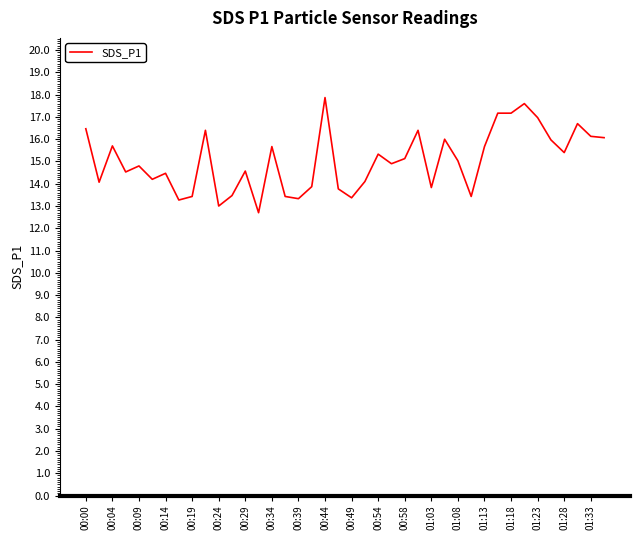

What is the minimum value shown in the chart?

12.7